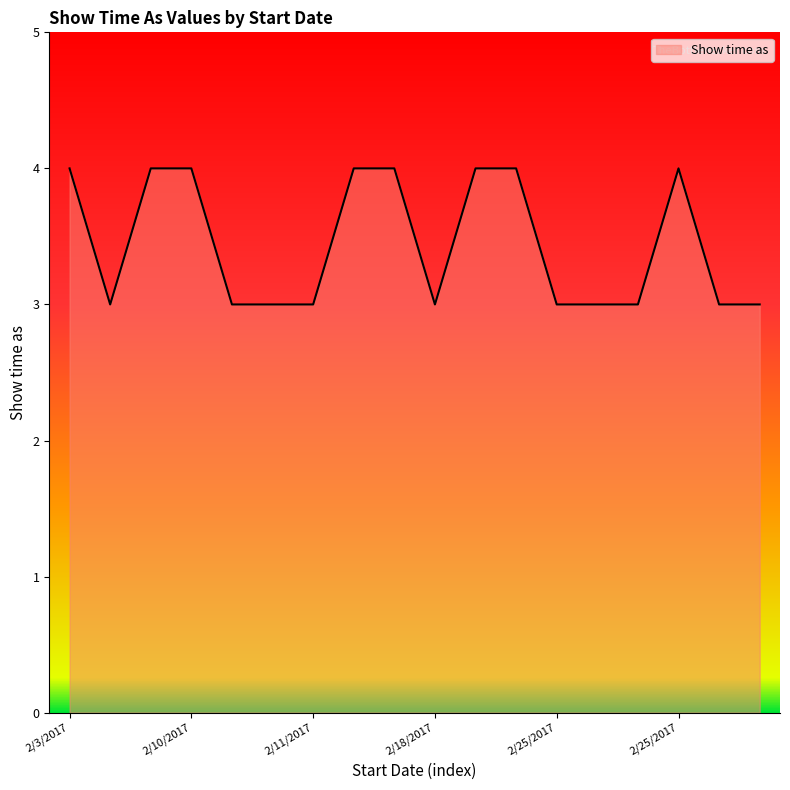

What is the minimum value shown in the chart?

3